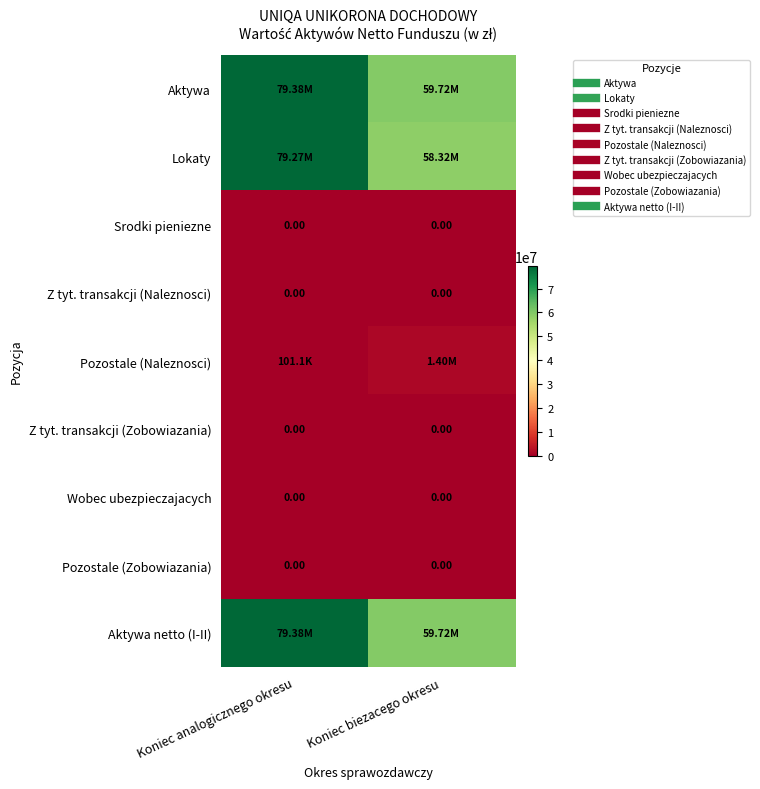

Which series has the largest range (max minus min)?

Lokaty